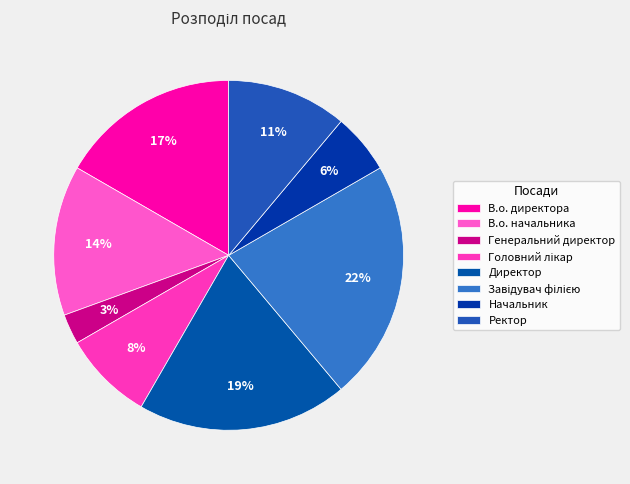

Approximately how many times larger is the value at Директор compared to Начальник?

3.5